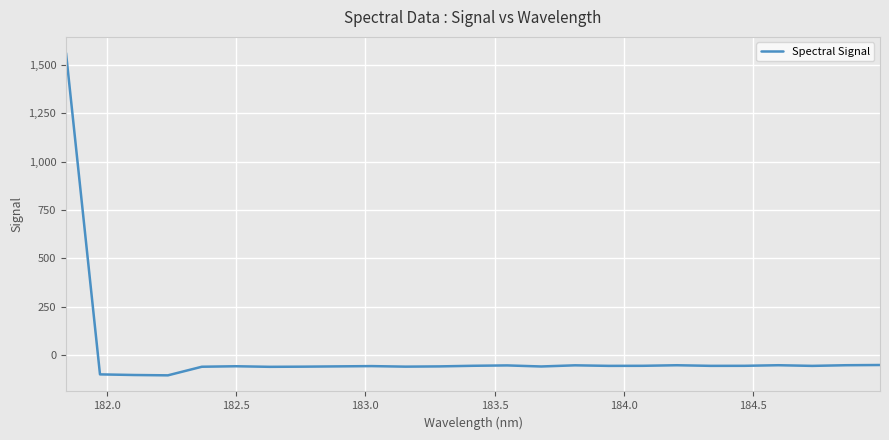

What is the sum of all values?

99.6